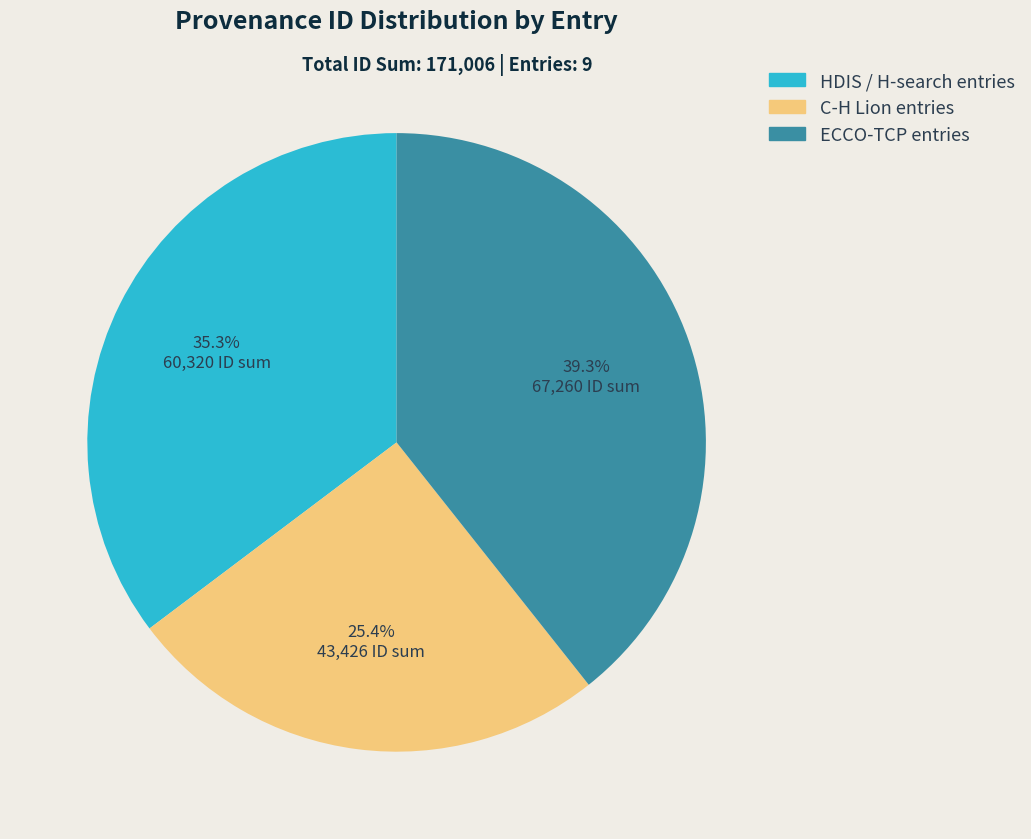

How many slices are in this pie chart?

3